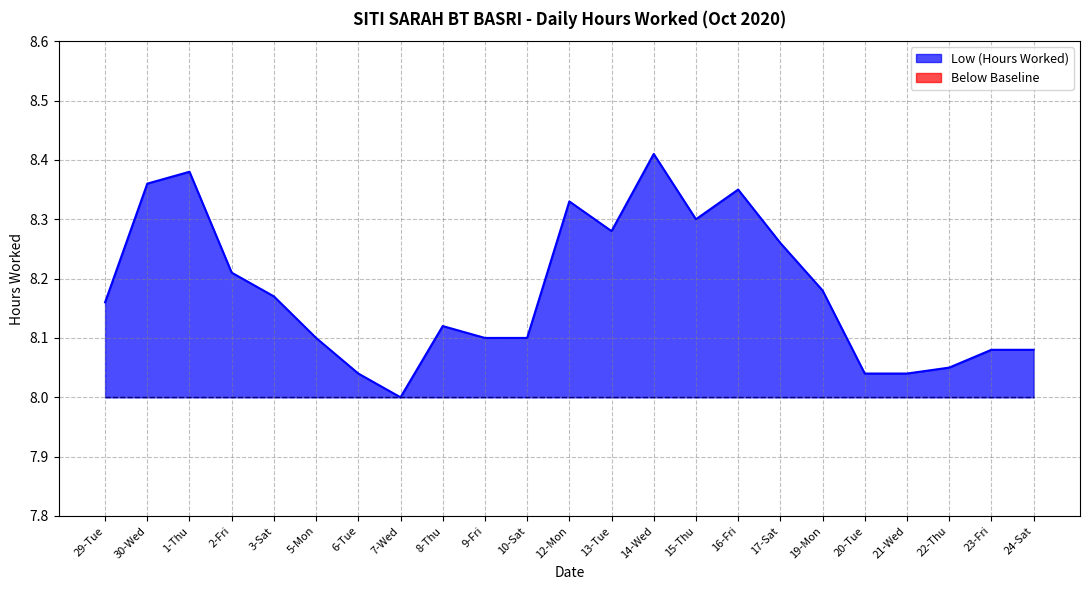

The value at 16-Fri is 5.0. True or false?

False